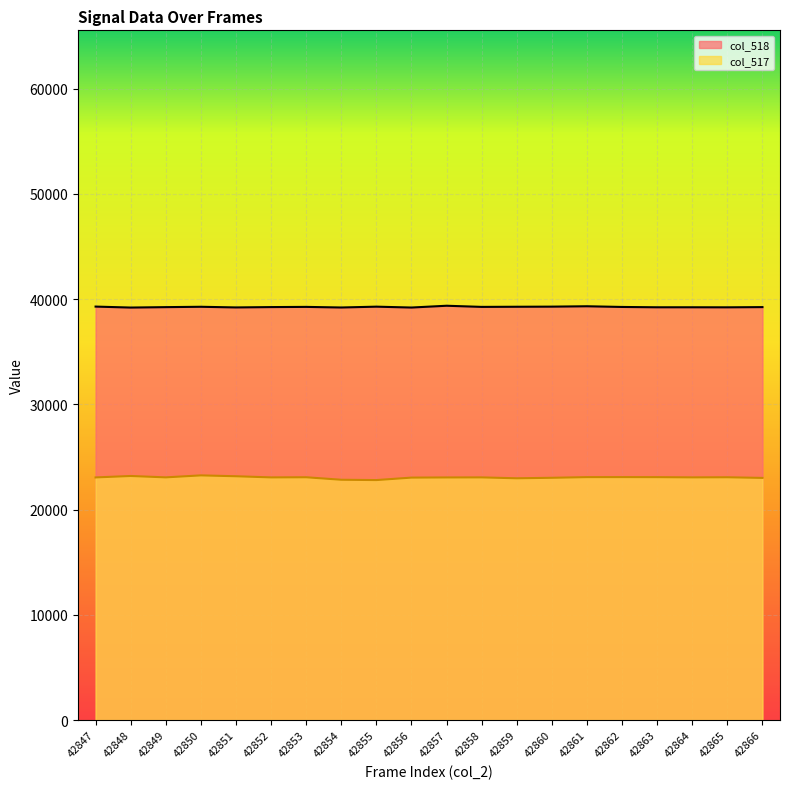

What is the maximum value for col_517?

23249